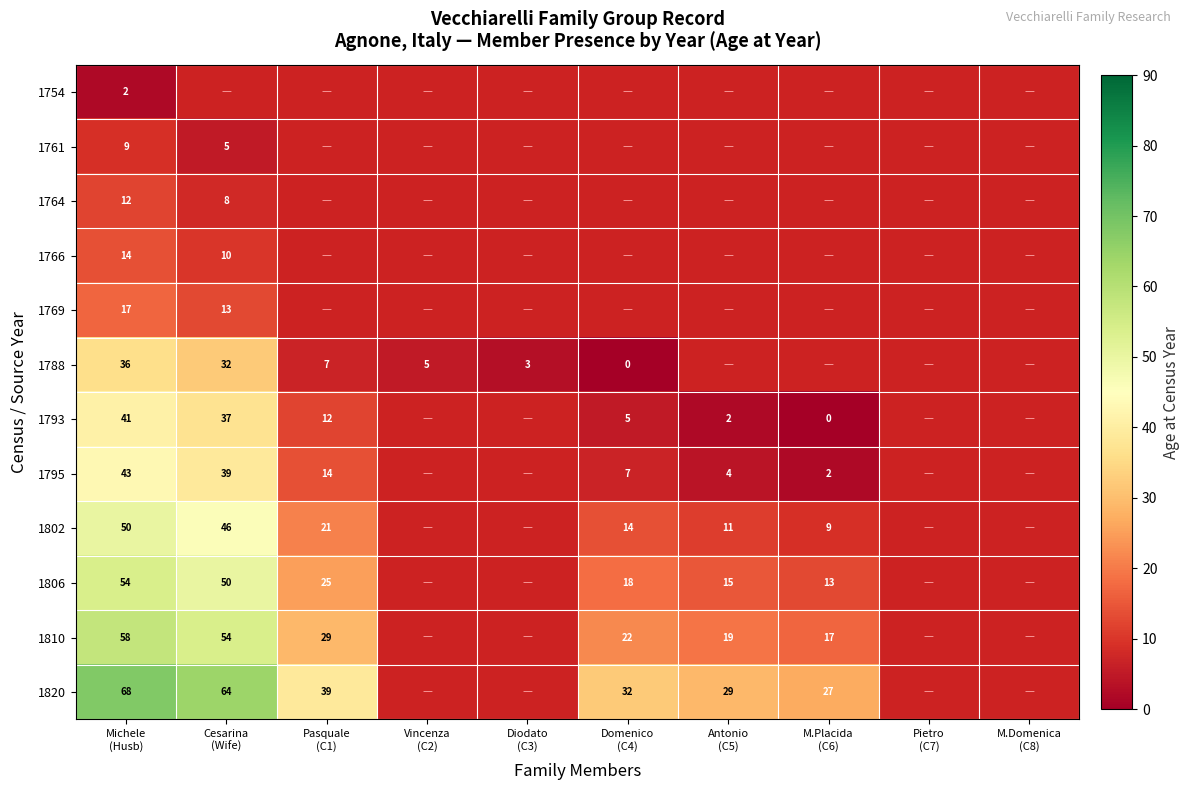

The 1788 series shows 0.0 at Domenico (C4). True or false?

True